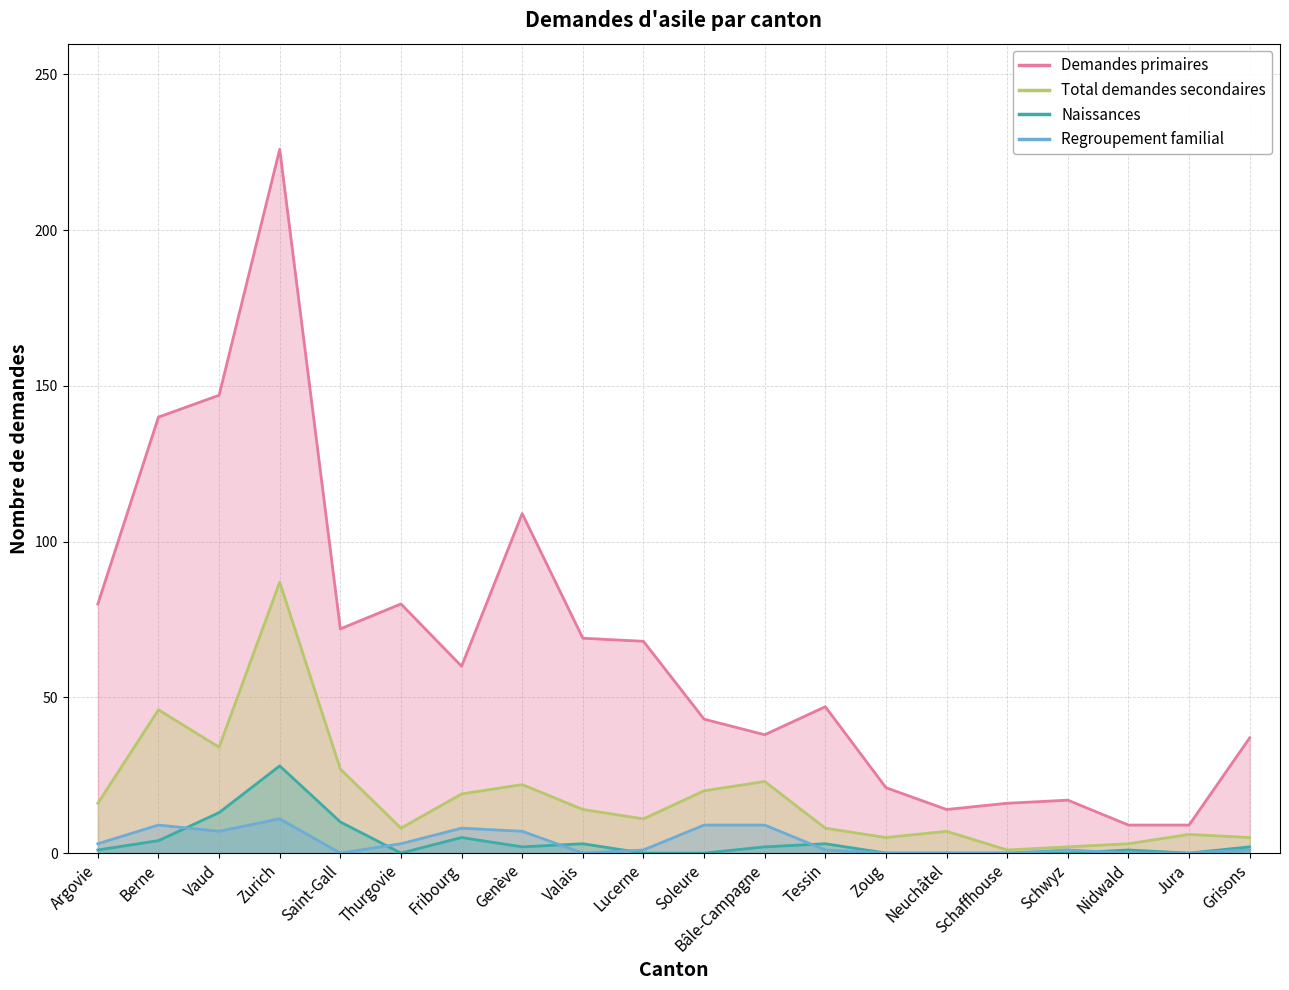

What is the spread (max minus min) of values at Schaffhouse?

16